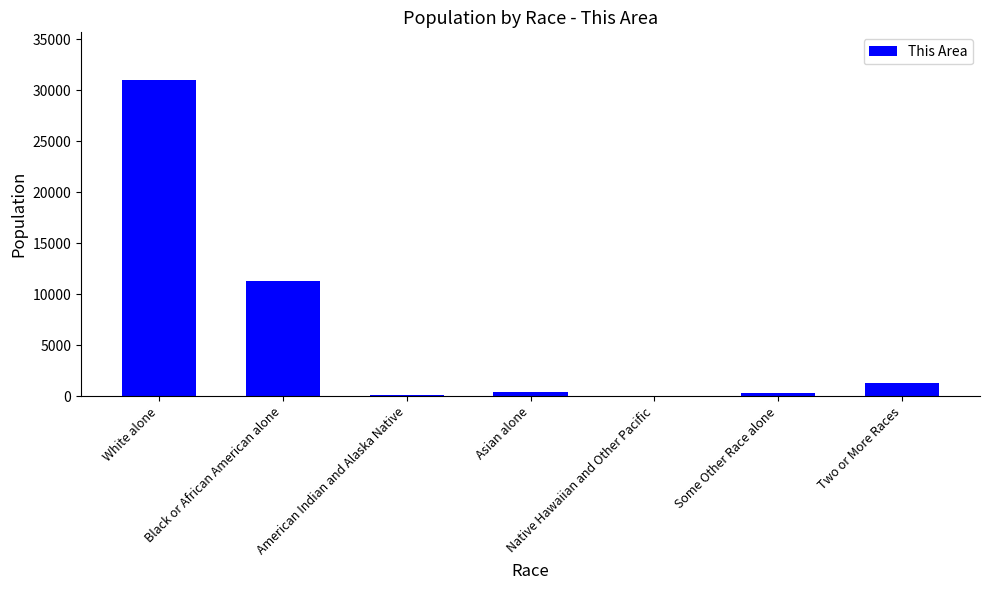

Is it true that the value at Asian alone is 436?

True